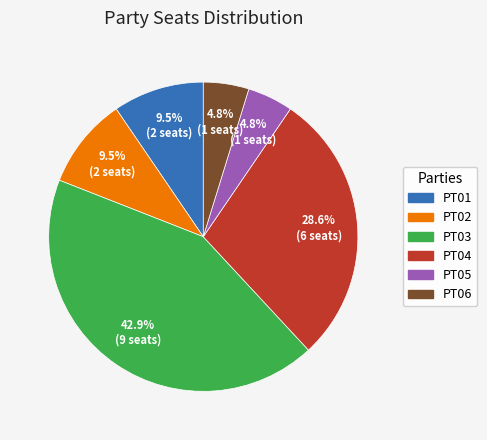

What is the largest slice in the pie chart?

PT03